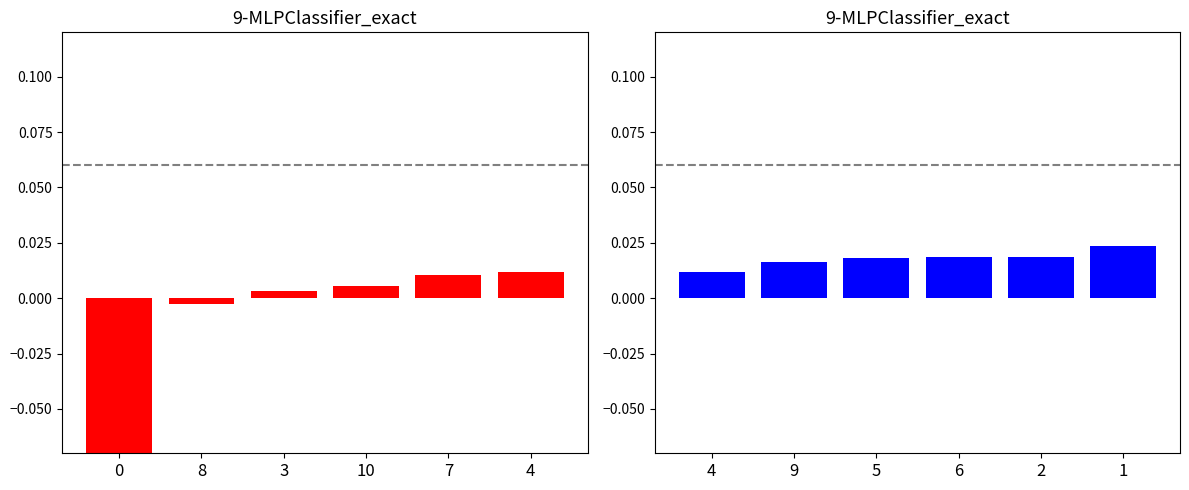

The value of Format Count Right at 5 is 0.0. True or false?

False